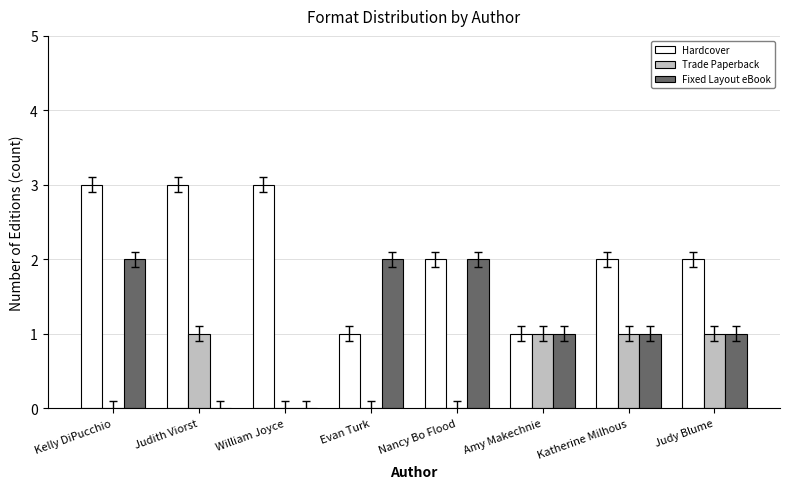

The Hardcover series shows 3 at Judith Viorst. True or false?

True